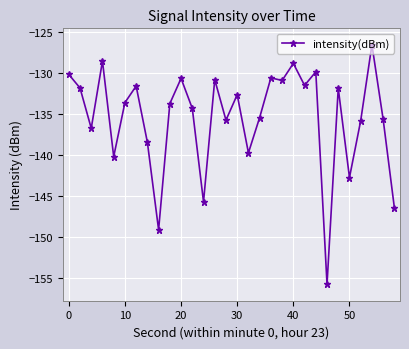

What is the difference between the maximum and minimum values?

29.1